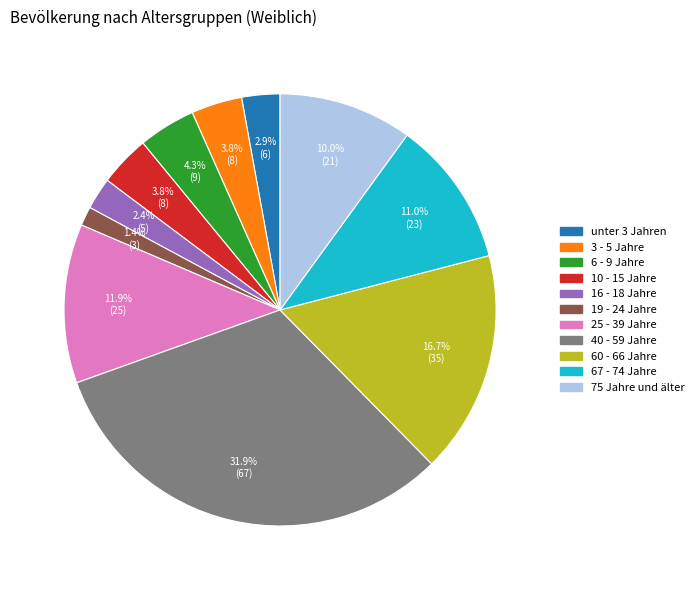

To the nearest percent, what is the difference between the largest and smallest slice percentages?

30%